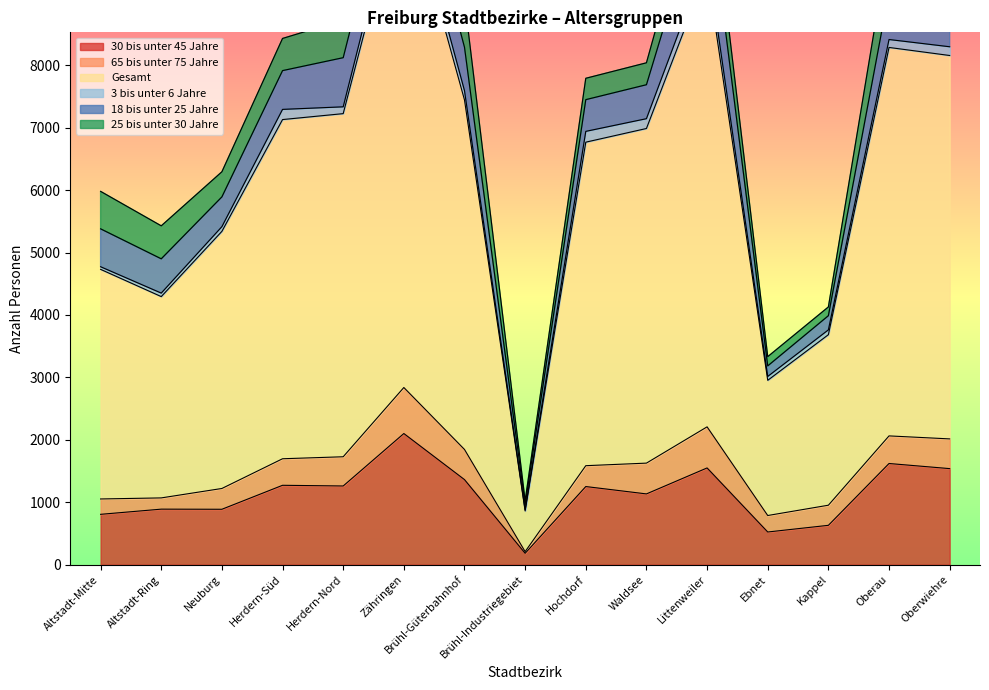

Is the value of 18 bis unter 25 Jahre at Herdern-Süd greater than the value of Gesamt at Waldsee?

No